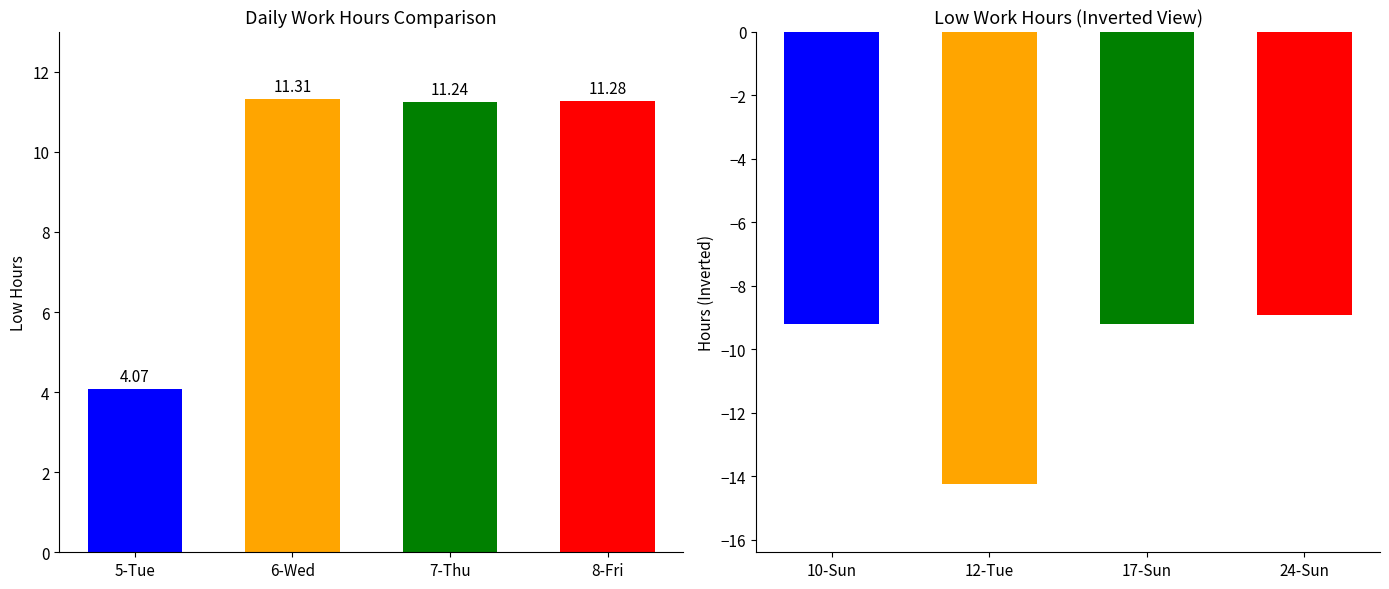

Which has a higher value, 5-Tue or 6-Wed?

6-Wed